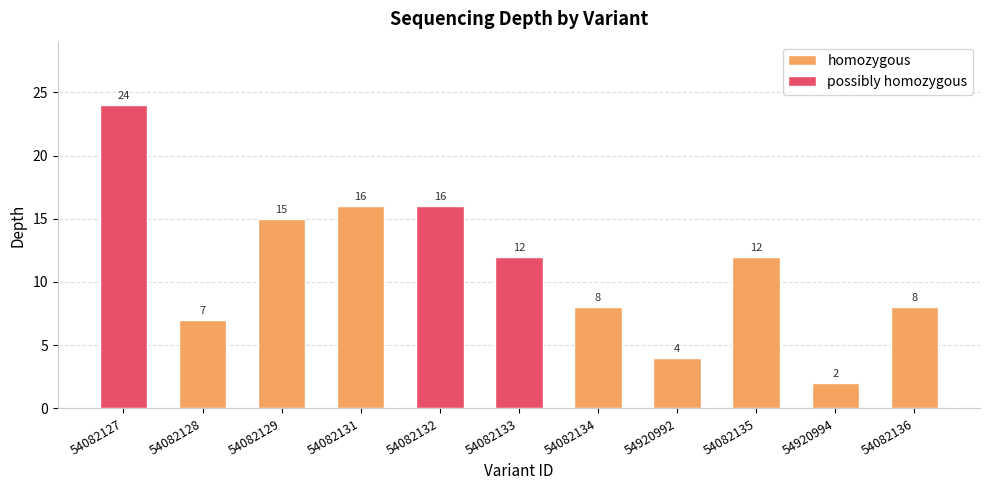

What is the average value?

11